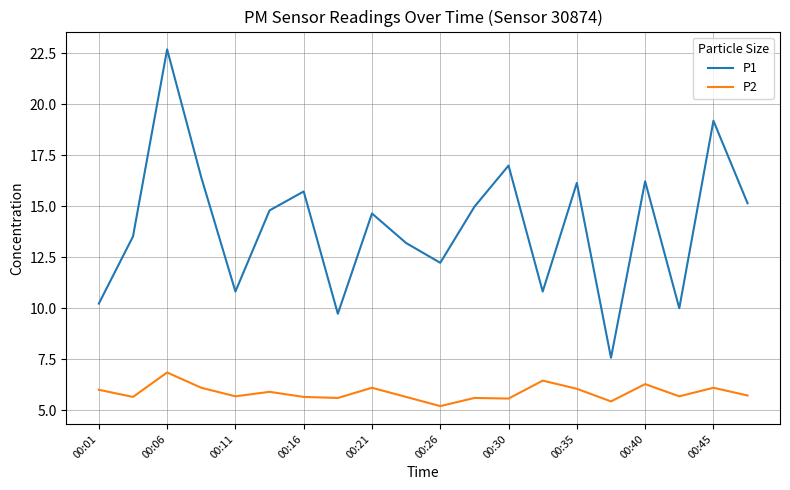

What is the greatest value displayed?

22.7